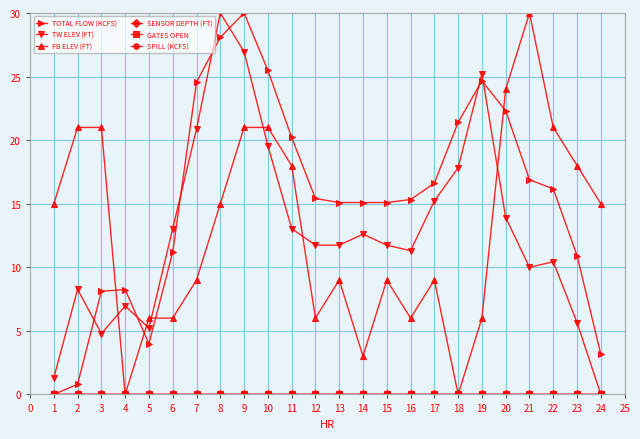

Is this an area chart (filled region under the line)?

No